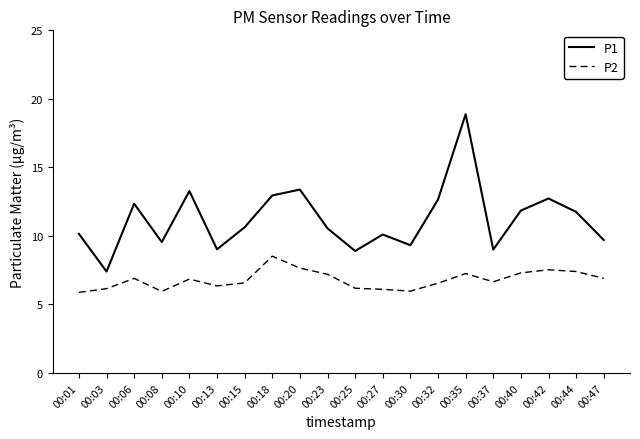

What is the total value across all series at 00:37?

15.7